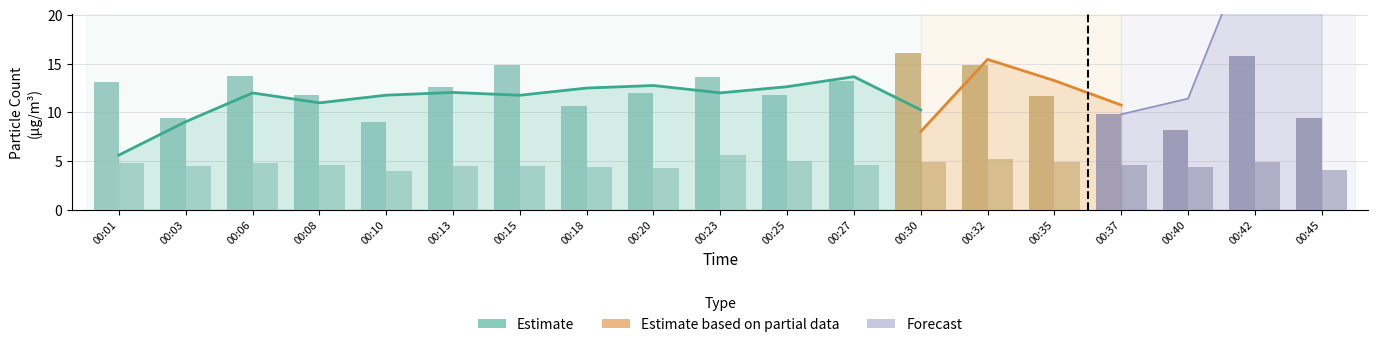

What is the difference between the highest and lowest values at 00:32?

9.6